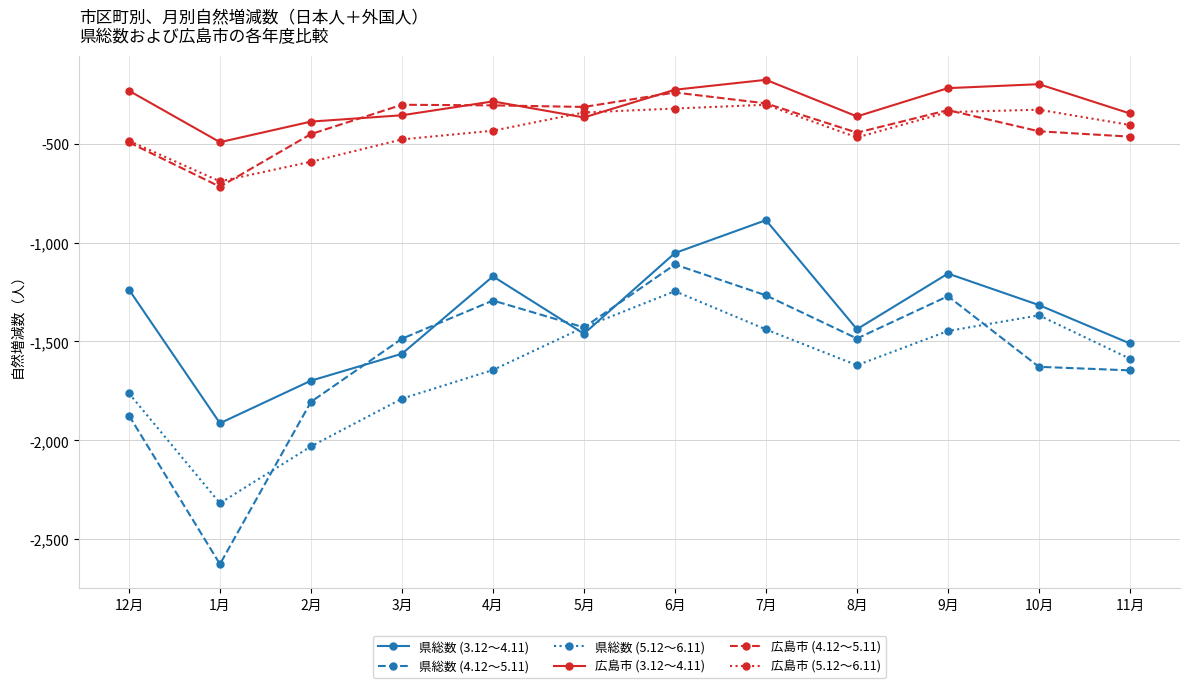

True or false: 広島市 (5.12～6.11) and 県総数 (4.12～5.11) intersect in this chart.

False